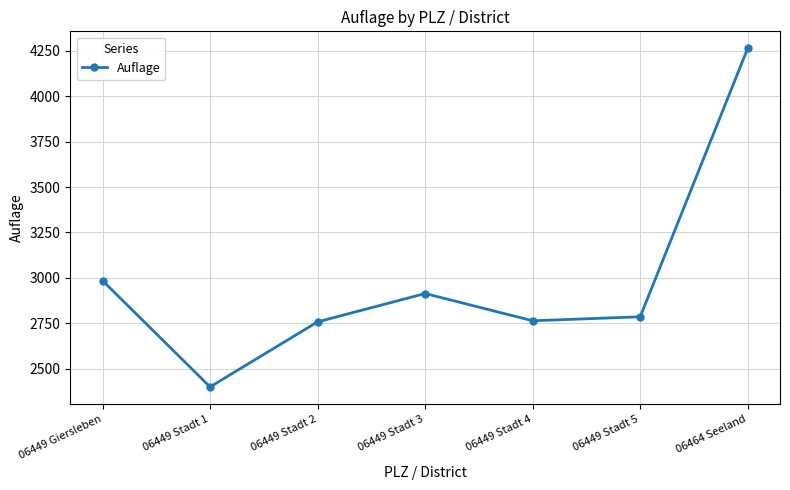

What is the value of the 5th point from the left?

2764